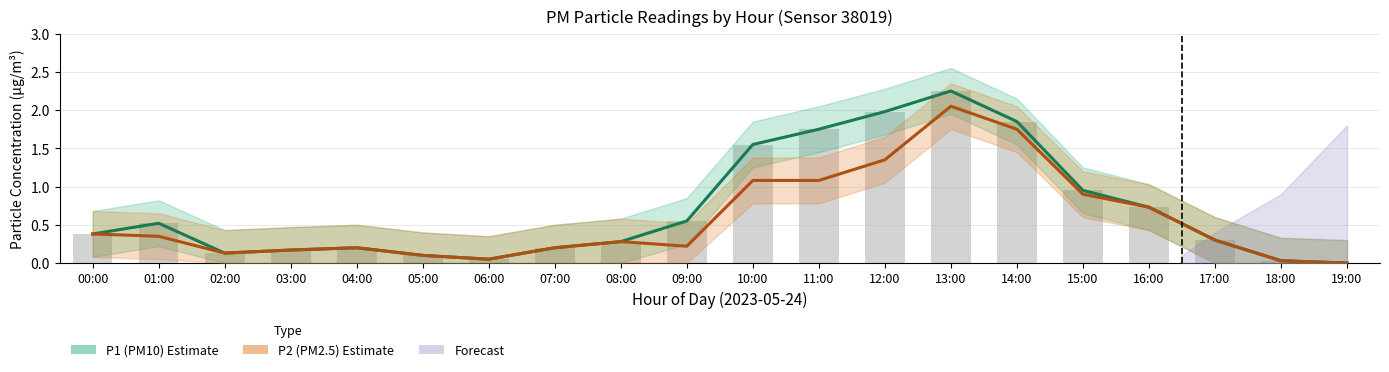

Reading left to right, list all the values displayed in this chart.

P1: 00:00=0.4	01:00=0.5	02:00=0.1	03:00=0.2	04:00=0.2	05:00=0.1	06:00=0.1	07:00=0.2	08:00=0.3	09:00=0.6	10:00=1.6	11:00=1.8	12:00=2.0	13:00=2.2	14:00=1.9	15:00=0.9	16:00=0.7	17:00=0.3	18:00=0.0	19:00=0.0
P2: 00:00=0.4	01:00=0.3	02:00=0.1	03:00=0.2	04:00=0.2	05:00=0.1	06:00=0.1	07:00=0.2	08:00=0.3	09:00=0.2	10:00=1.1	11:00=1.1	12:00=1.4	13:00=2.0	14:00=1.8	15:00=0.9	16:00=0.7	17:00=0.3	18:00=0.0	19:00=0.0